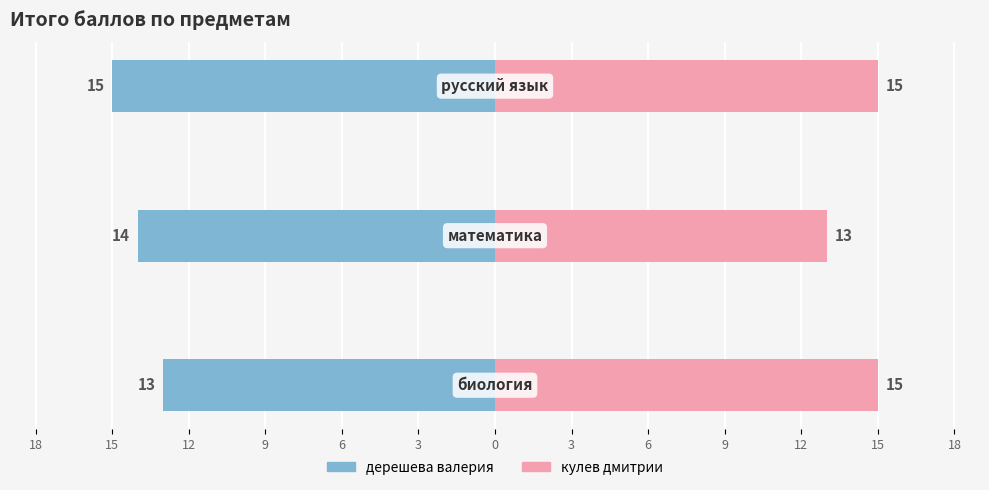

Which has a higher value, 18 or 12?

18